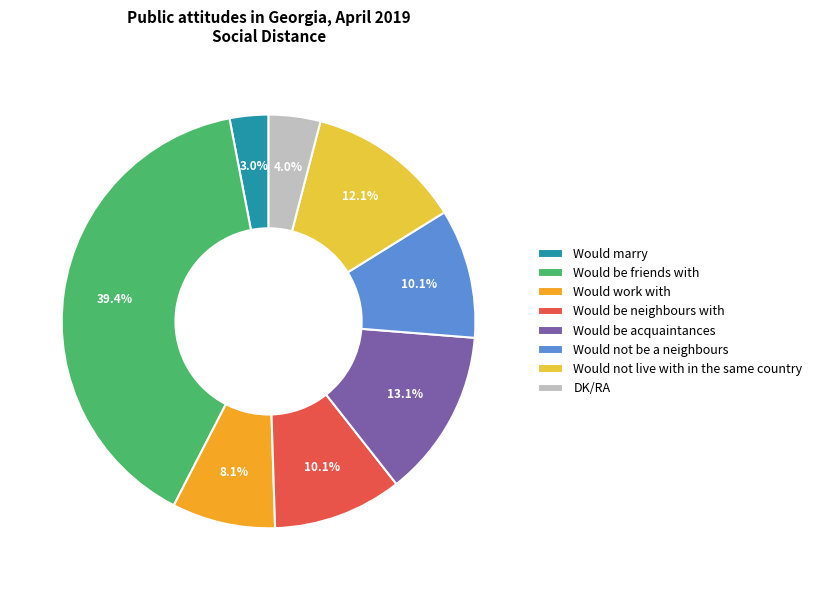

What is the total percentage of Would not be a neighbours and Would be acquaintances?

23.2%